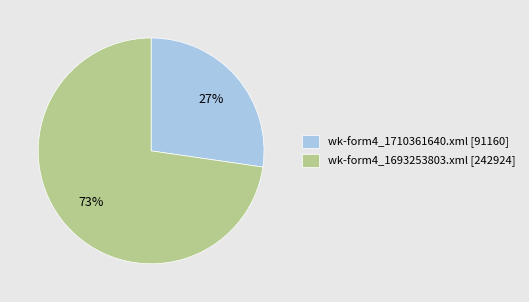

What is the smallest slice in the pie chart?

wk-form4_1710361640.xml